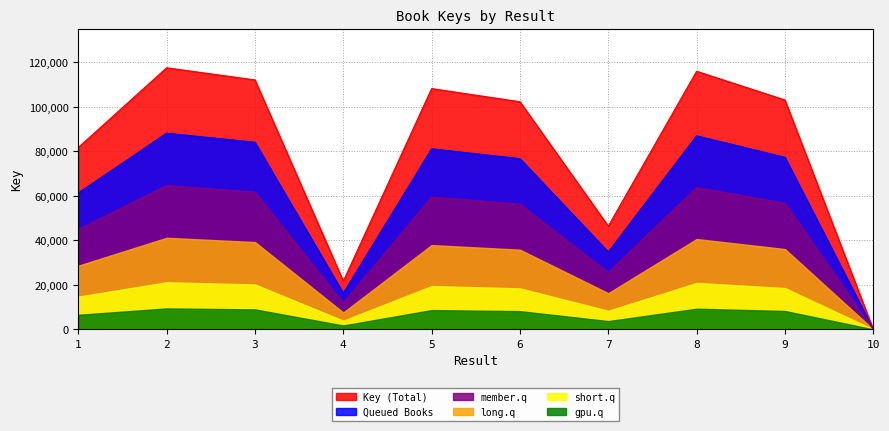

How many interior local peaks (higher than both neighbors) does the data have?

3